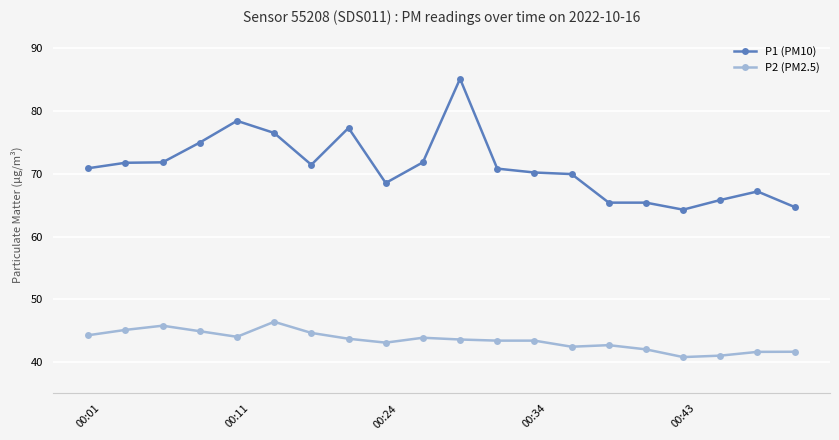

What is the average value of the P1 (PM10) series?

71.1